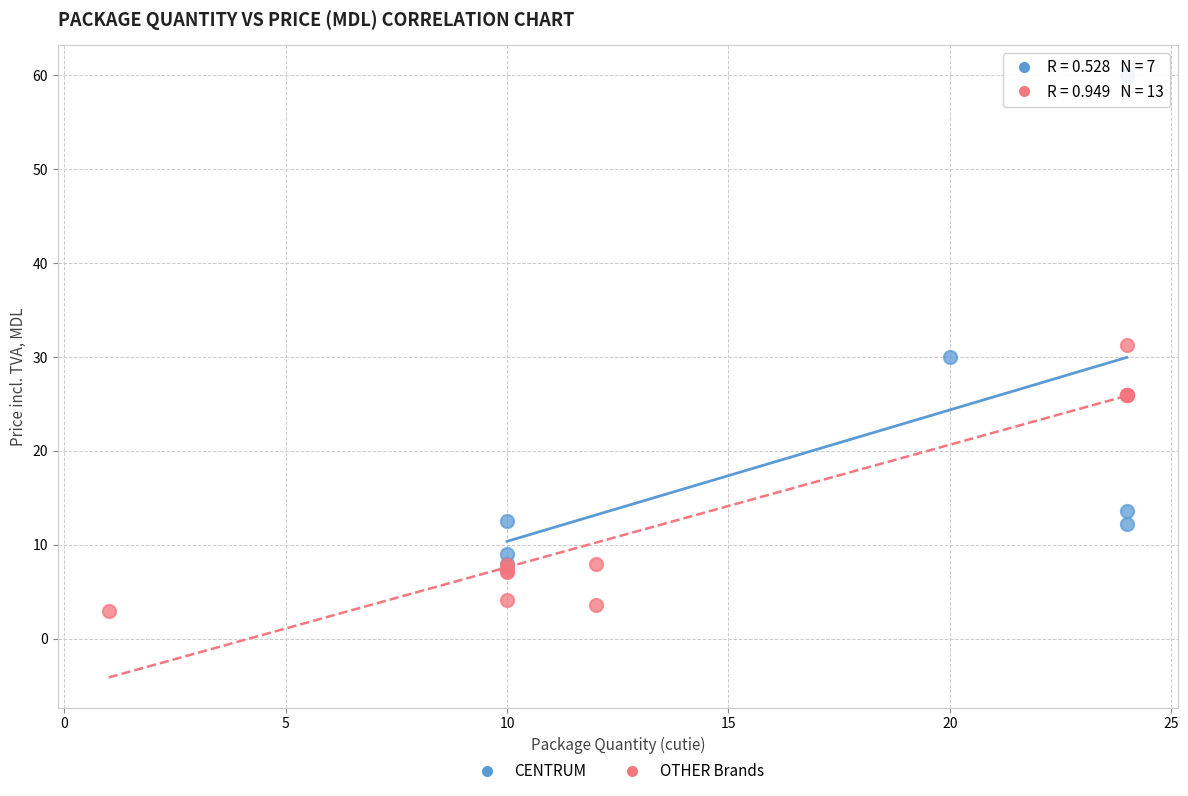

Which series has the widest spread of Y values?

CENTRUM